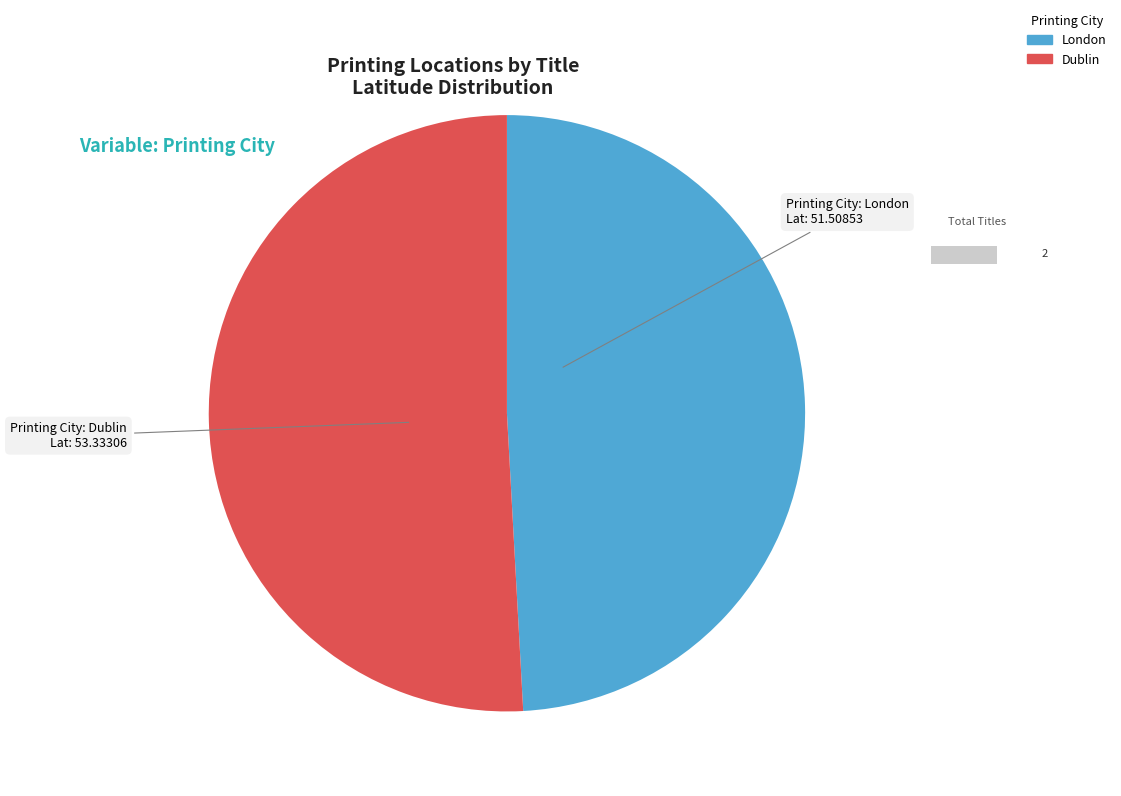

Combined, what portion of the pie is 5084 and 5073?

100.0%